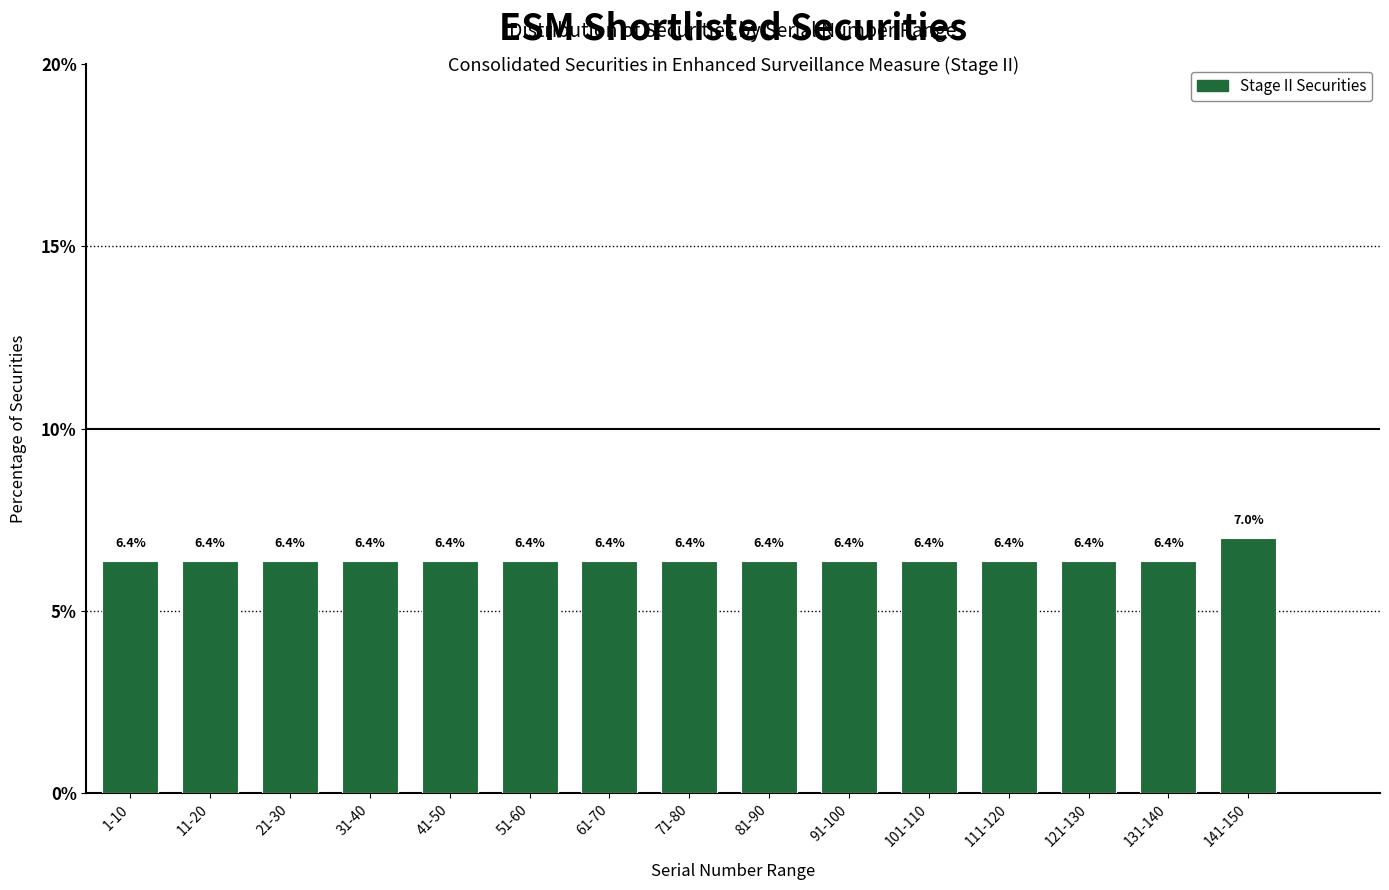

Reading right to left, list all the values displayed in this chart.

141-150=7.0	131-140=6.4	121-130=6.4	111-120=6.4	101-110=6.4	91-100=6.4	81-90=6.4	71-80=6.4	61-70=6.4	51-60=6.4	41-50=6.4	31-40=6.4	21-30=6.4	11-20=6.4	1-10=6.4